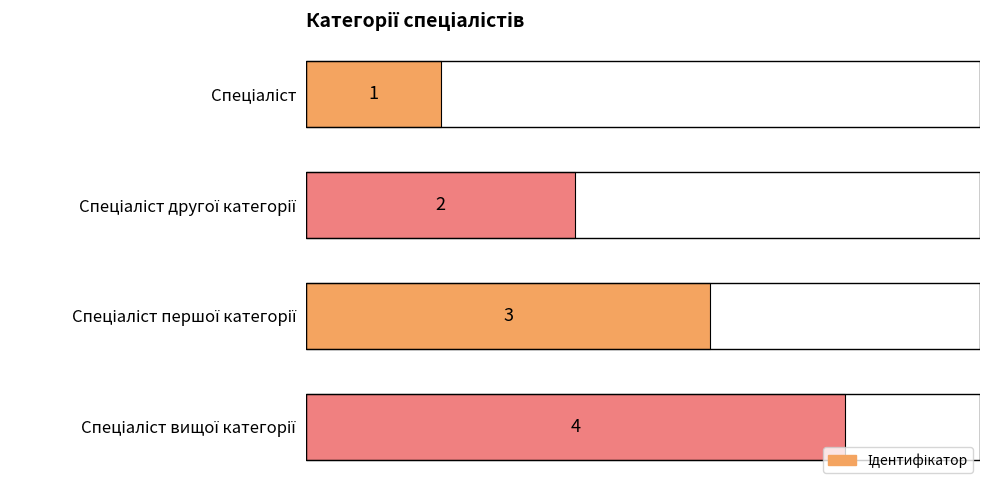

Count the values in the range 2 to 4.

3